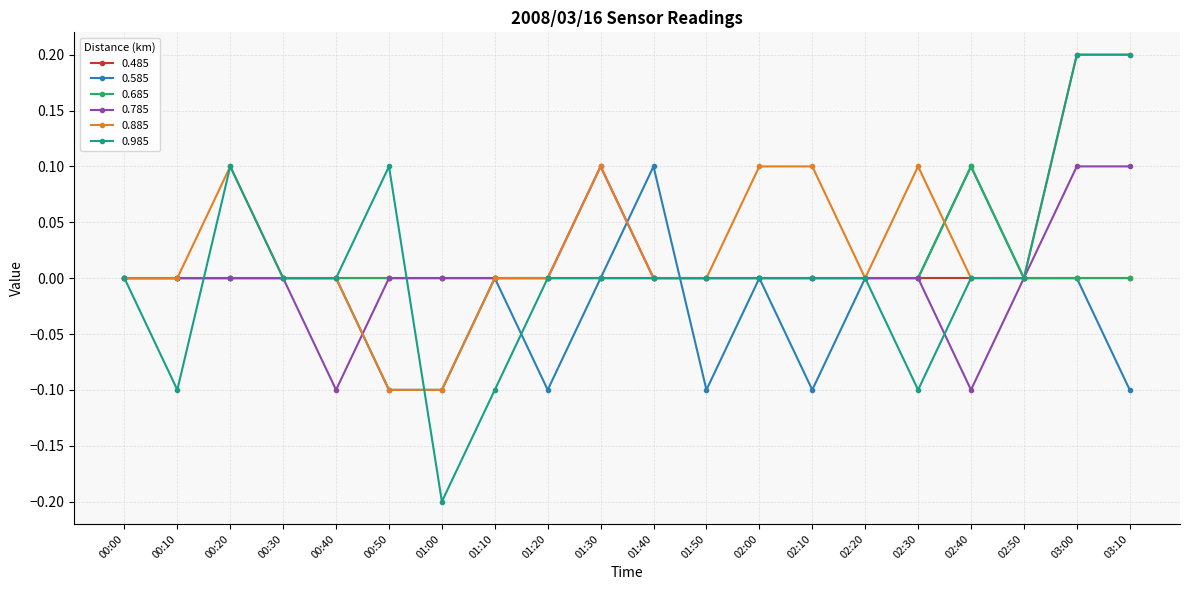

Which label corresponds to the smallest value in the chart?

01:00